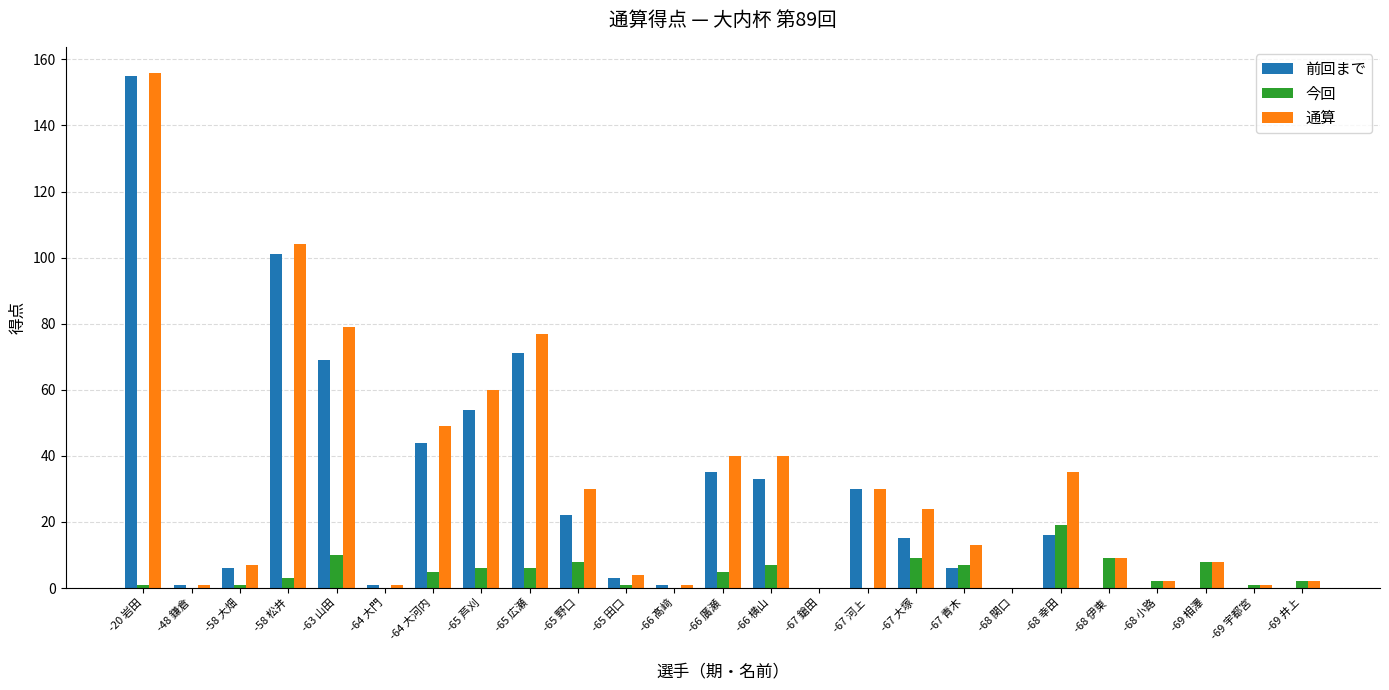

What is the sum of all 通算 values?

773